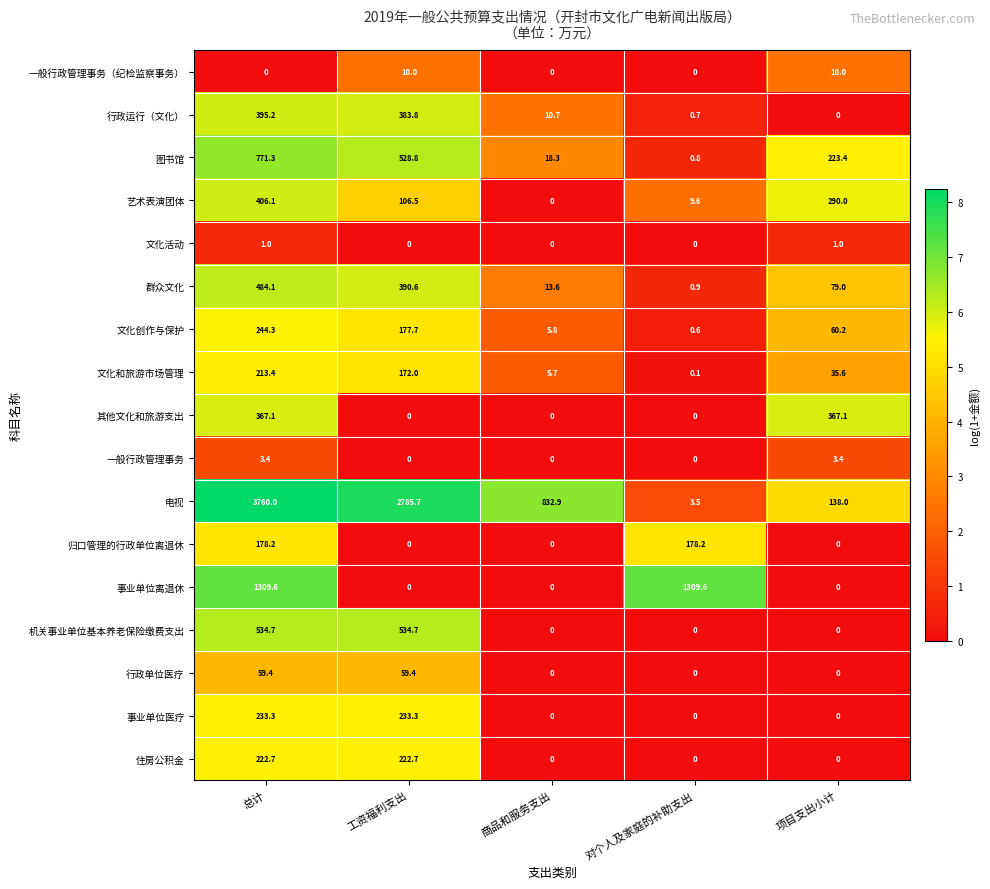

What is the sum of all 图书馆 values?

1542.6